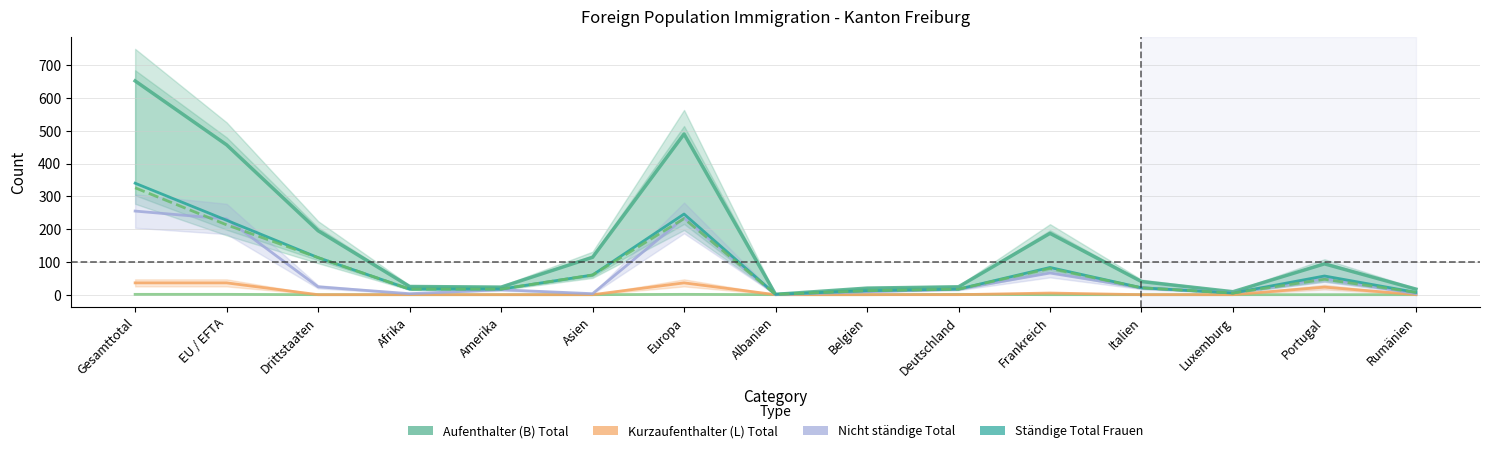

What is the difference between the second highest and minimum values in the Ständige Total Frauen series?

245